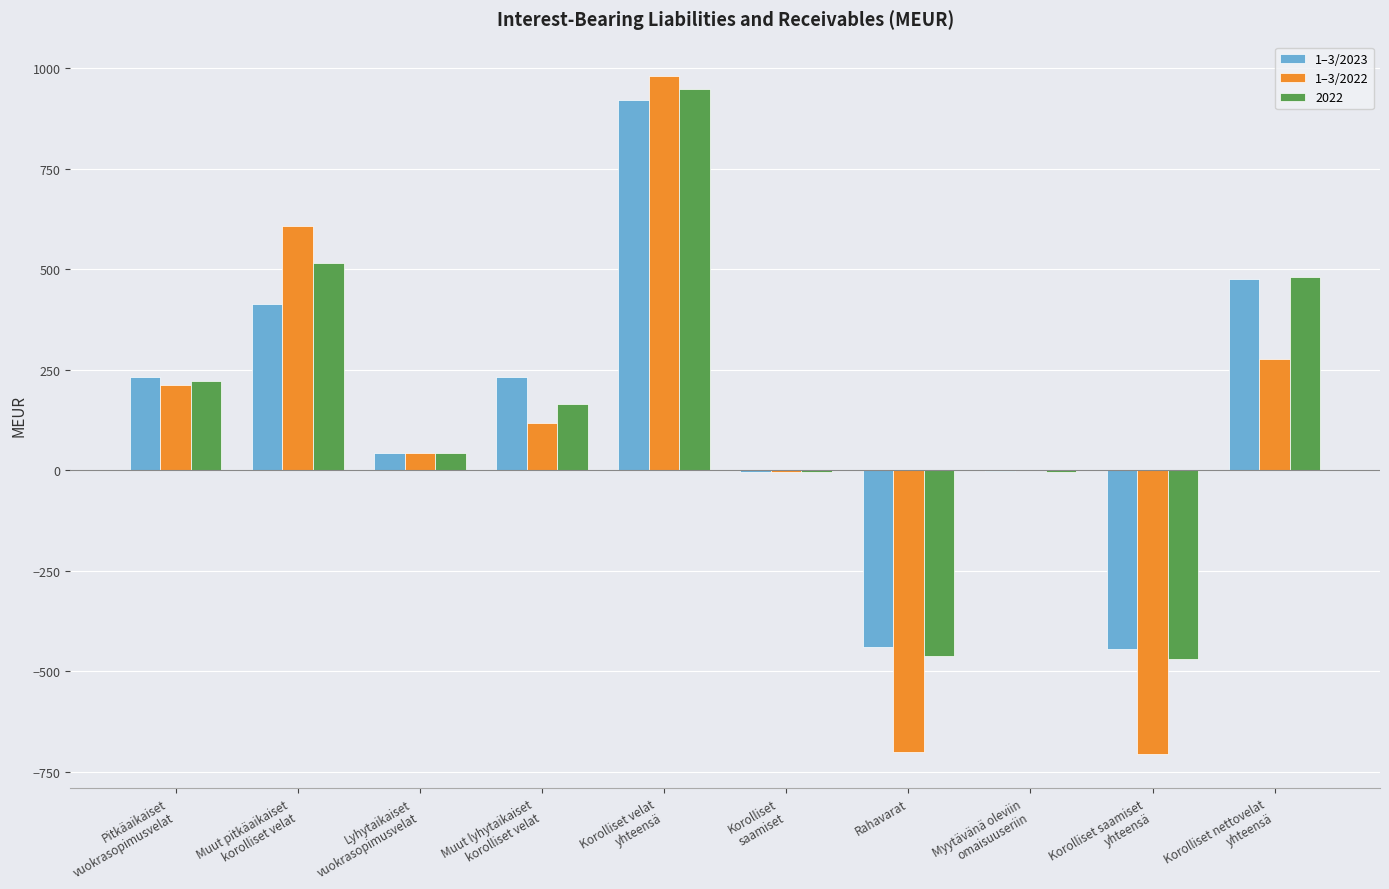

How many groups of bars are there?

10